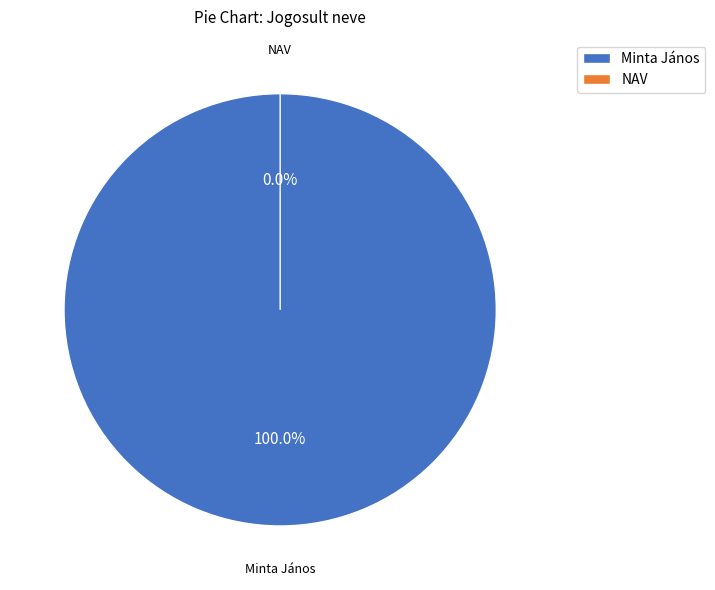

Which has a higher value, Minta János or NAV?

Minta János